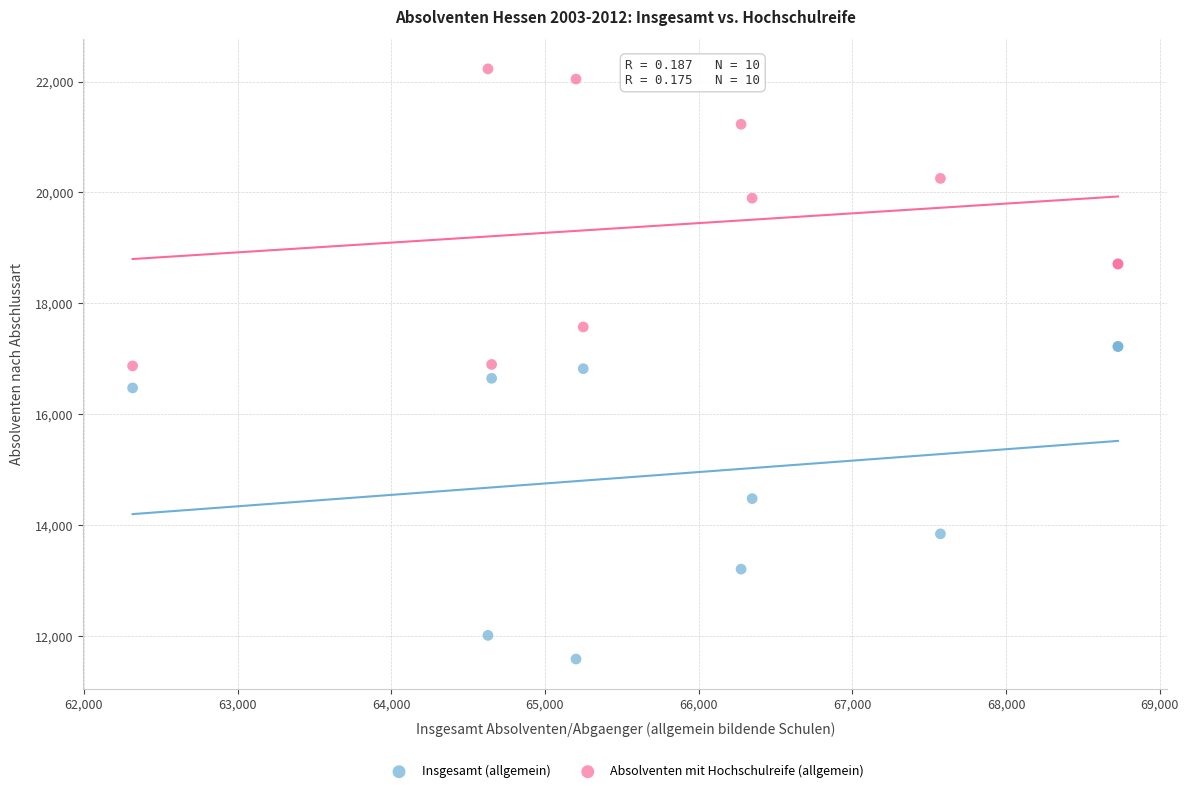

Which series reaches the minimum Y coordinate?

Insgesamt (allgemein)